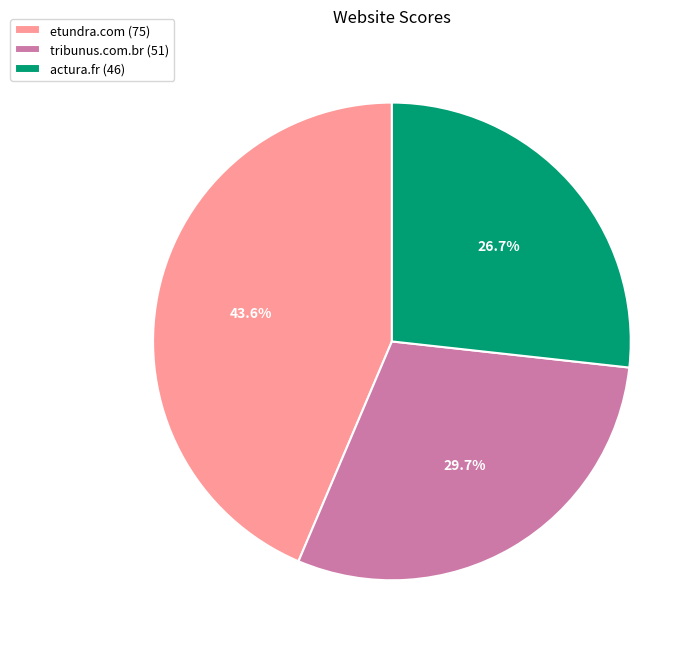

The tribunus.com.br slice represents 30% of the pie. True or false?

True